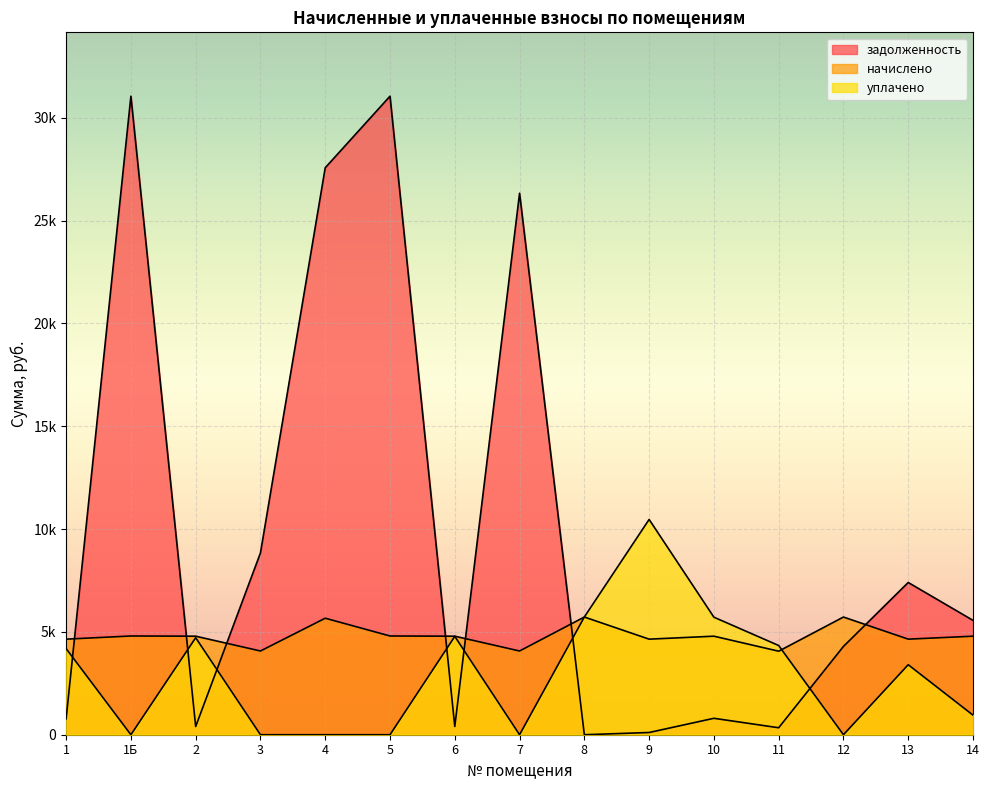

What is the label of the 11th point from the right?

4